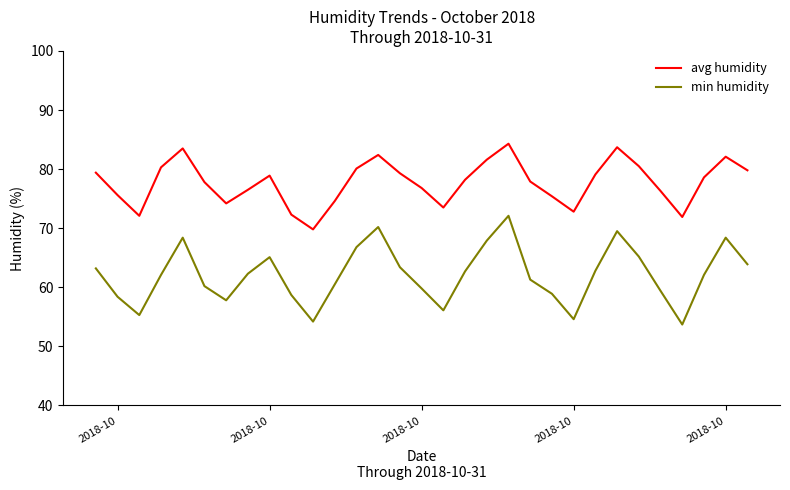

What is the sum of all avg humidity values?

2409.3